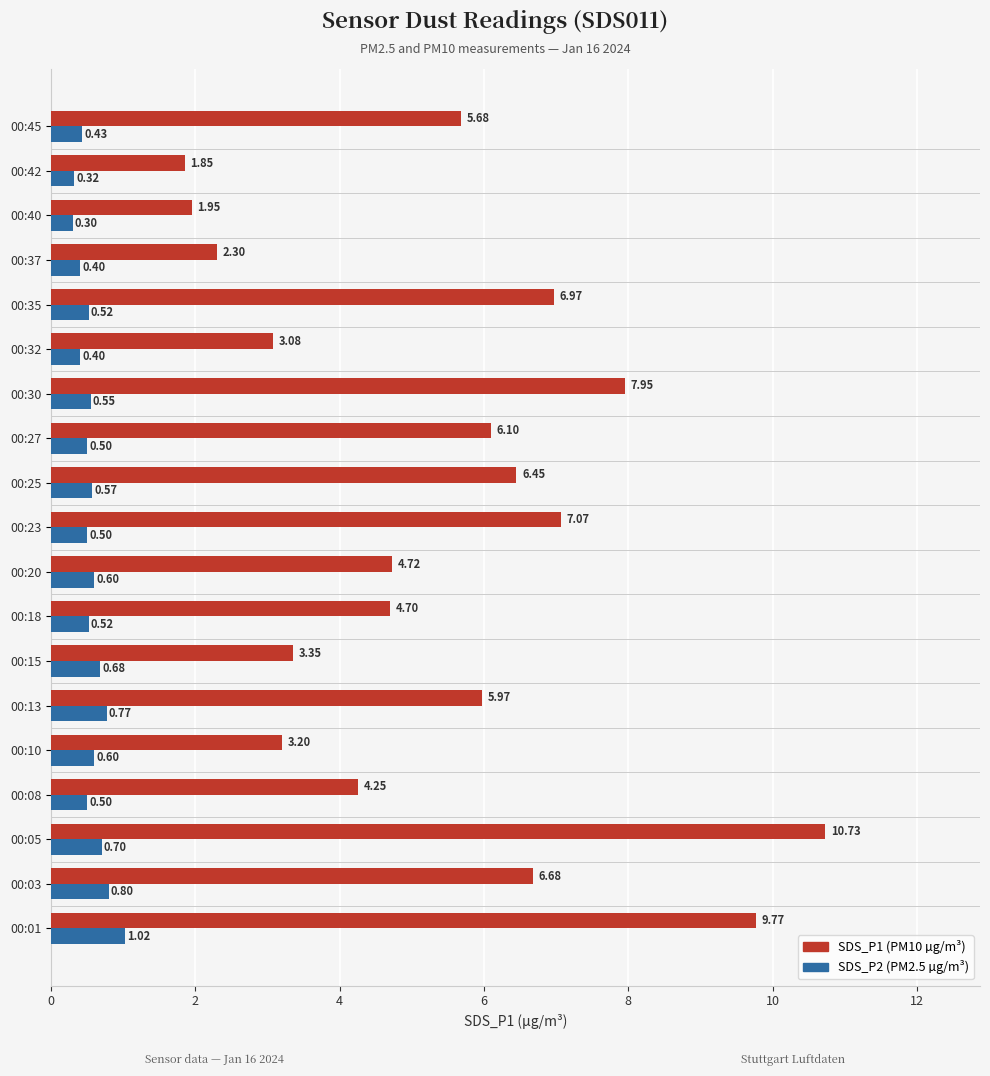

At which category does the chart reach its peak across all series?

00:05